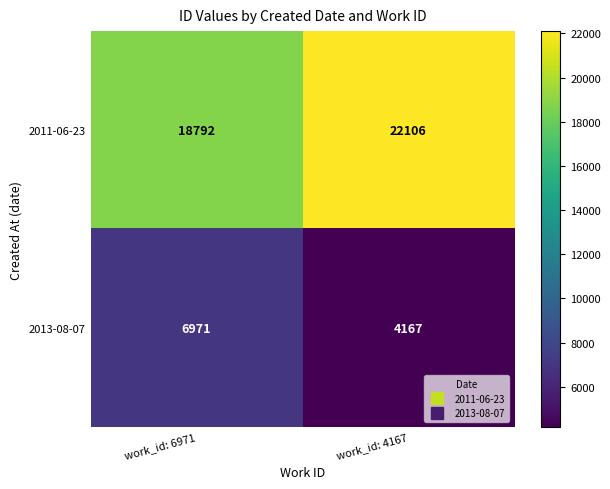

Reading right to left, what are all the values shown in this chart?

2011-06-23: 22106	18792
2013-08-07: 4167	6971